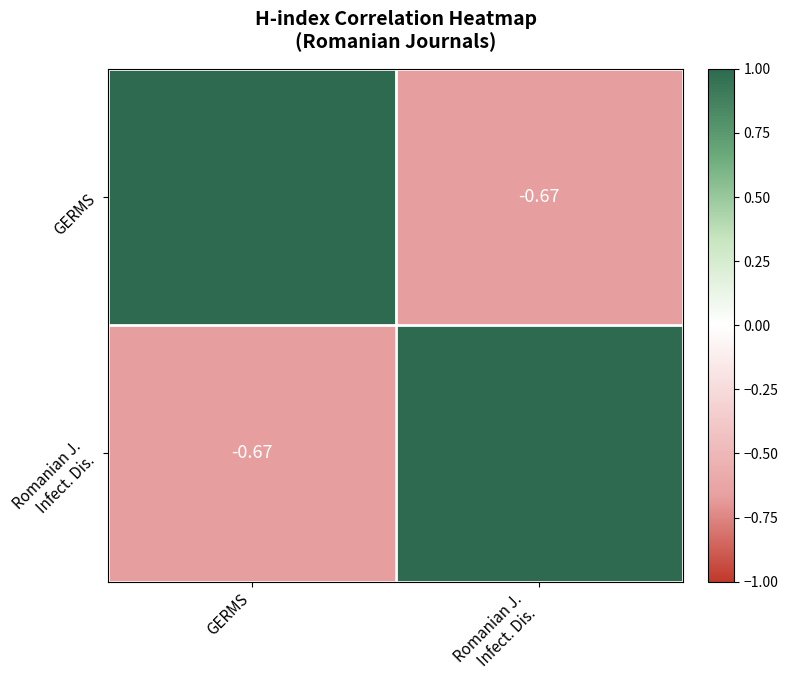

List the labels in order of Romanian J. Infect. Dis. value, smallest first.

GERMS, Romanian J. Infect. Dis.